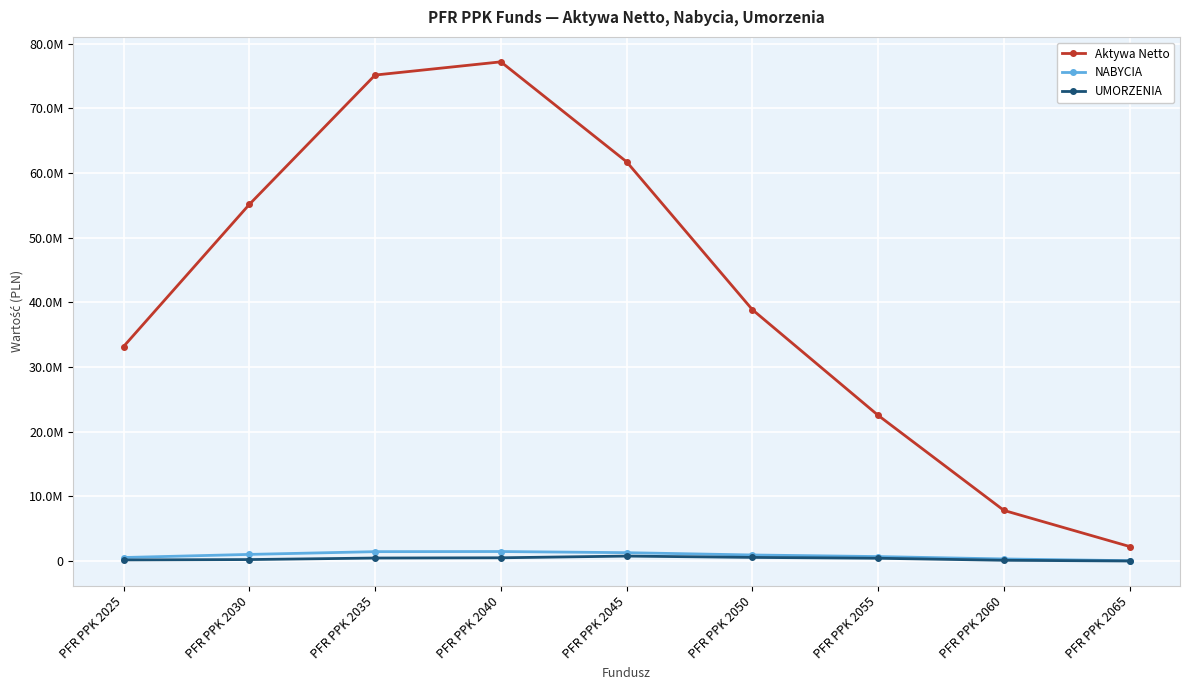

True or false: Aktywa Netto has a value of 55130950.4 at PFR PPK 2030.

True